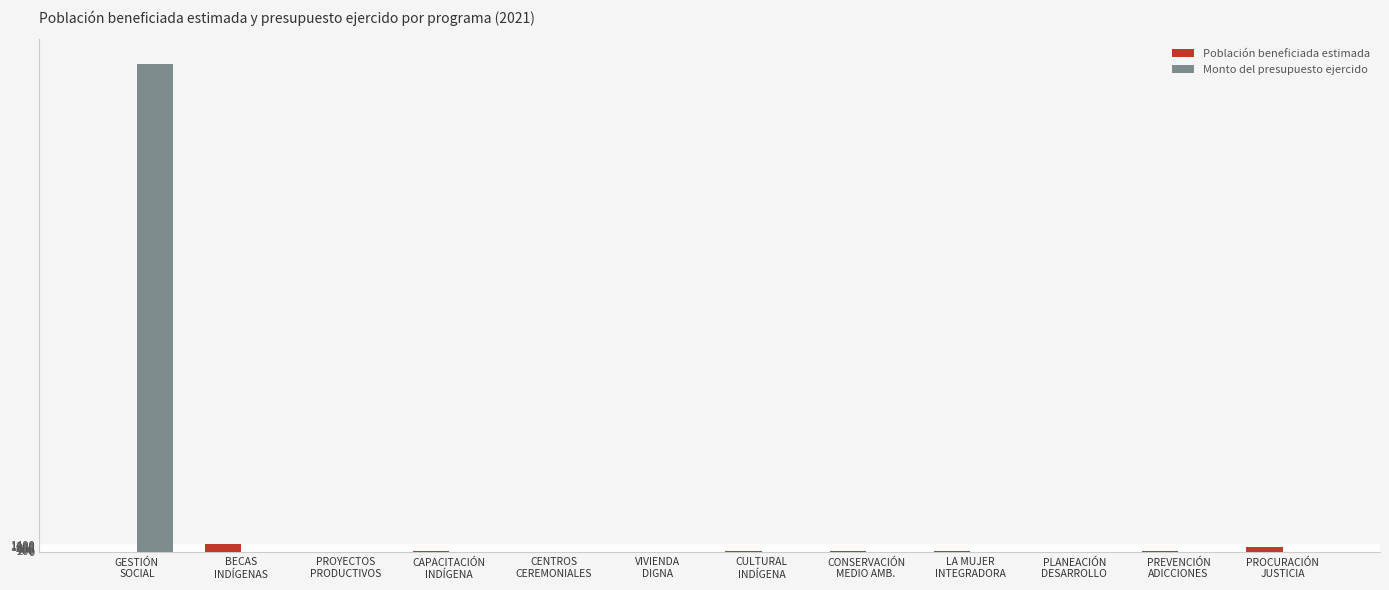

Is it true that Población beneficiada estimada equals 0 at PLANEACIÓN
DESARROLLO?

True